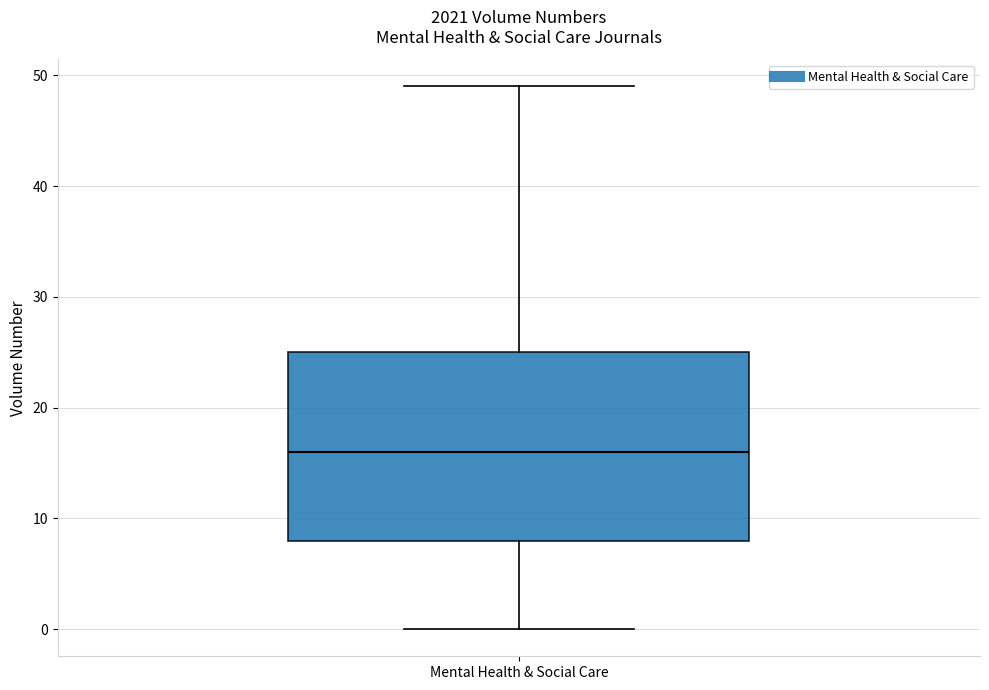

Read this box plot against the y-axis: the position of the median line, the range covered by the box, and the ends of both whiskers. The values are not printed on the chart, so give them approximately, as read against the axis.

median 16, box 8 to 25, whiskers 0 to 49